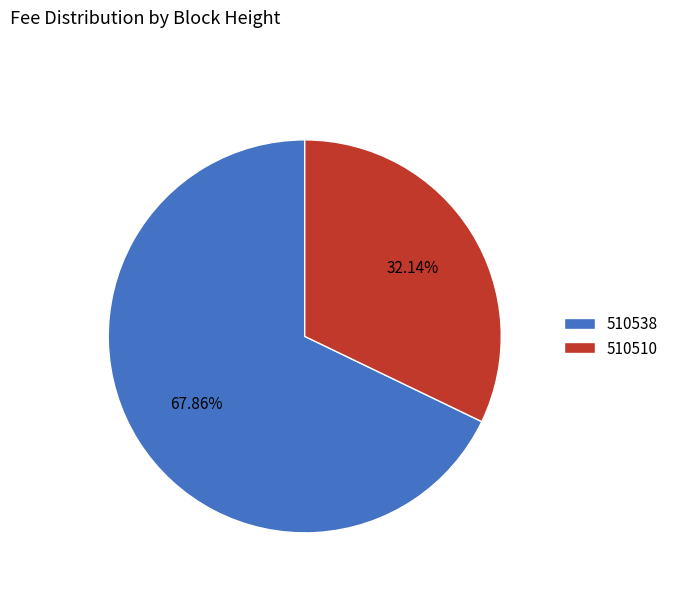

Between 510510 and 510538, which is larger?

510538